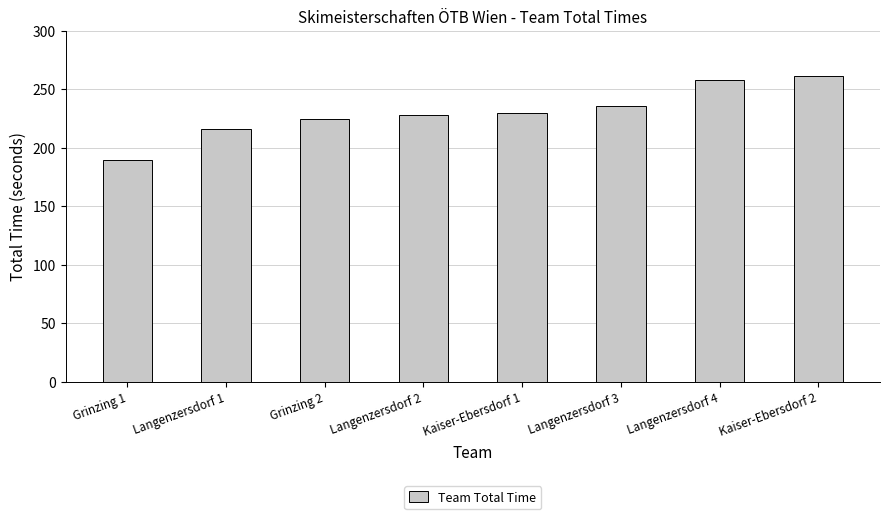

At which category does the chart reach its minimum across all series?

Grinzing 1